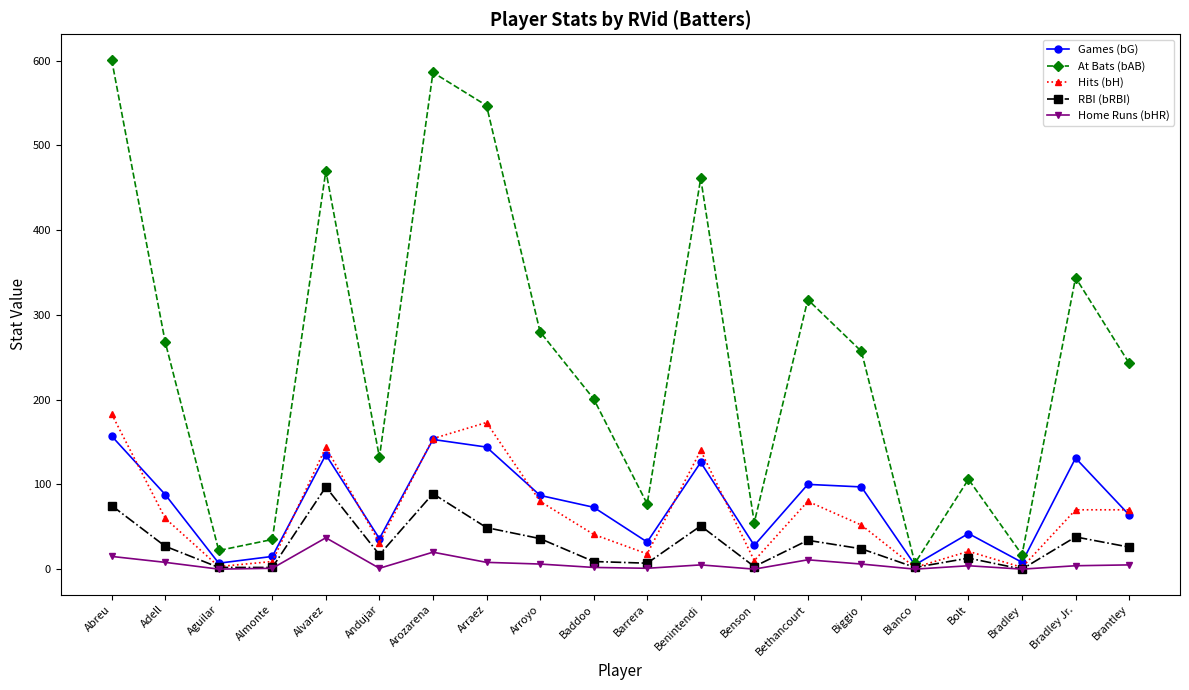

What is the maximum value for RBI (bRBI)?

97